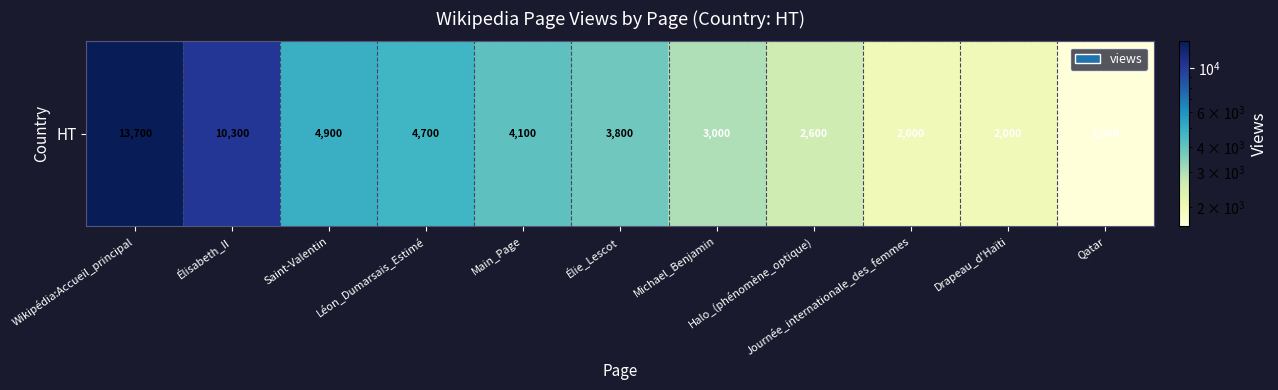

Which category has the highest value across all series?

Wikipédia:Accueil_principal